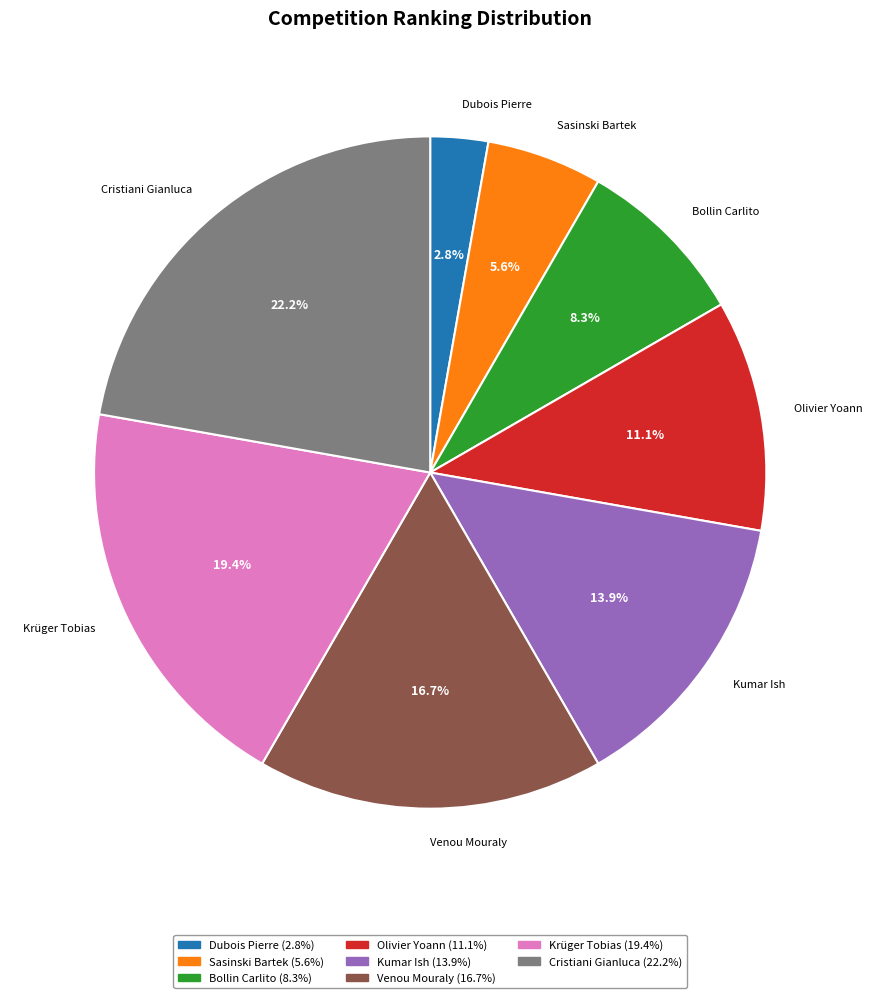

What percentage do Bollin Carlito and Kumar Ish together represent?

22.2%